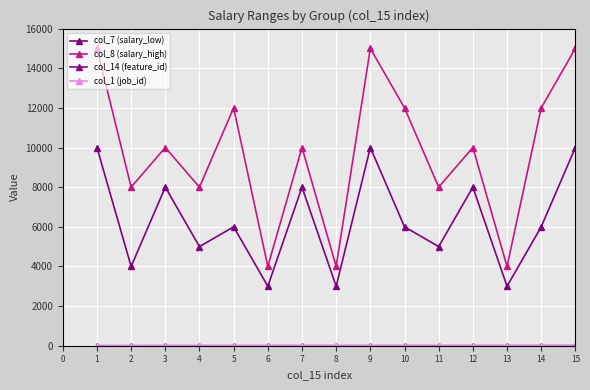

Which series changed the most between 1 and 8?

col_8 (salary_high)